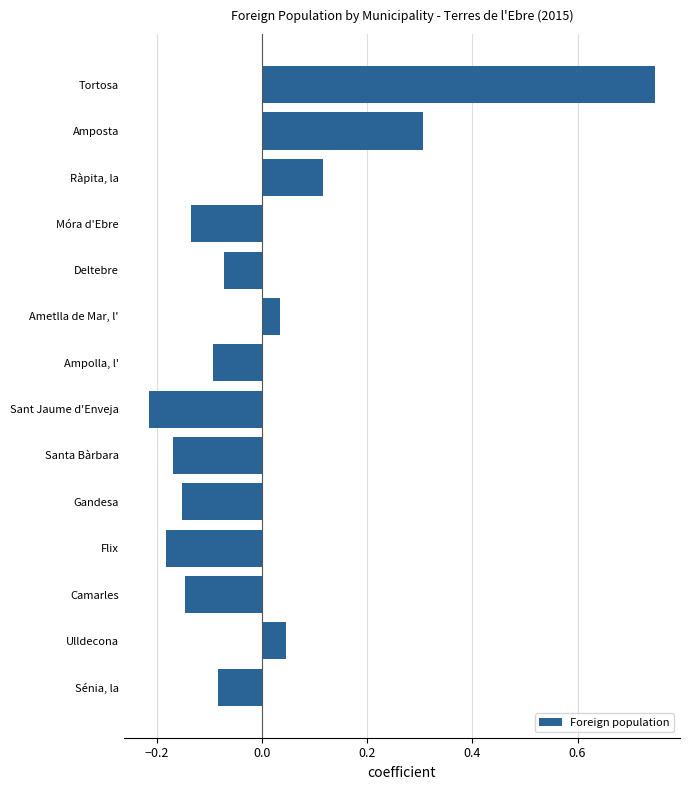

What is the label of the 3rd bar from the top?

Ràpita, la